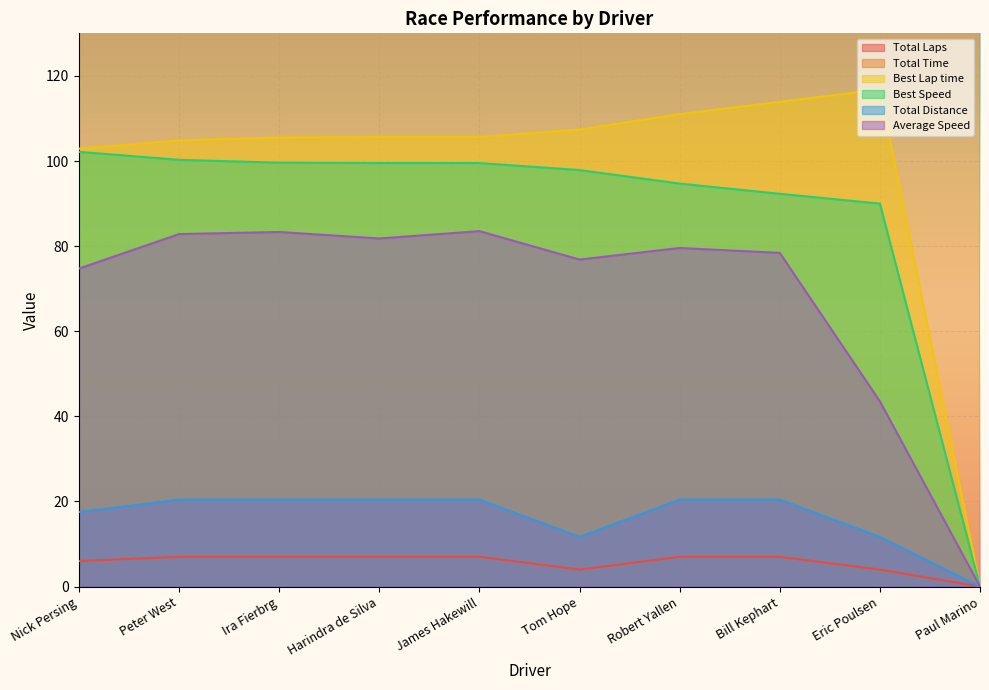

How many values in the Best Speed series exceed 99?

5